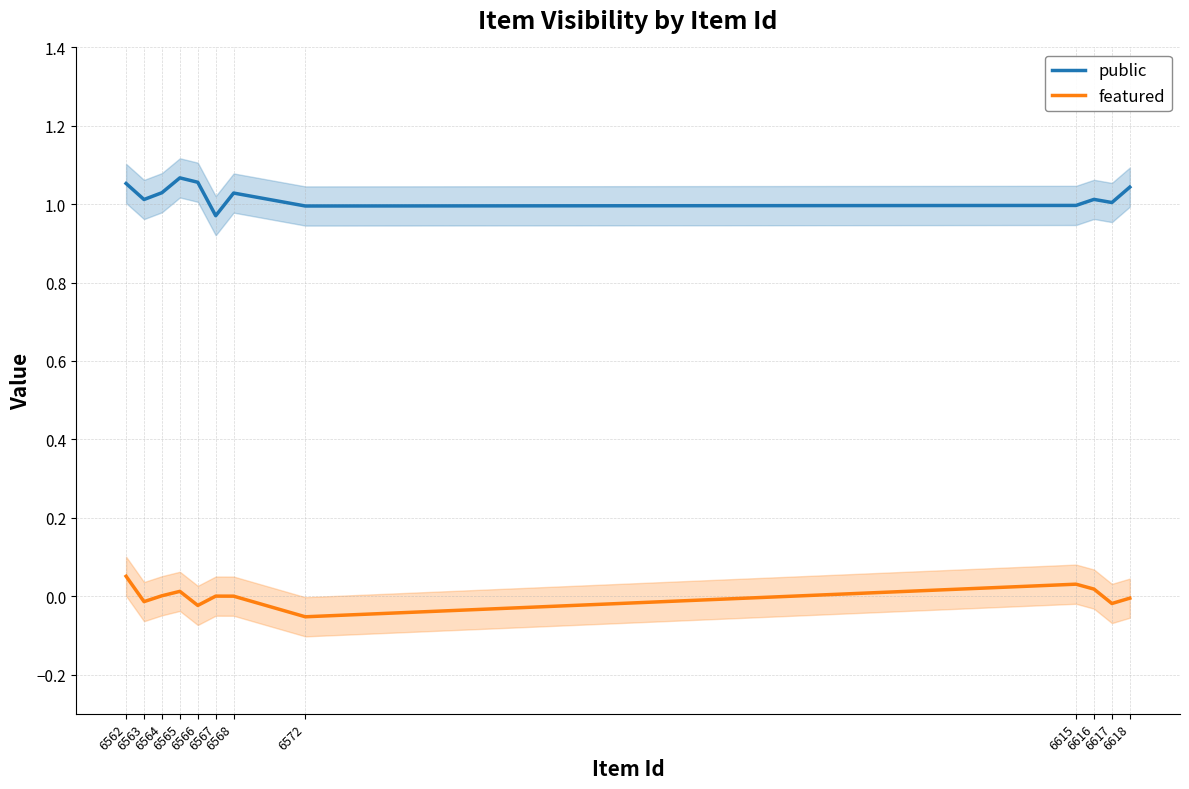

At which category does the chart reach its peak across all series?

6565